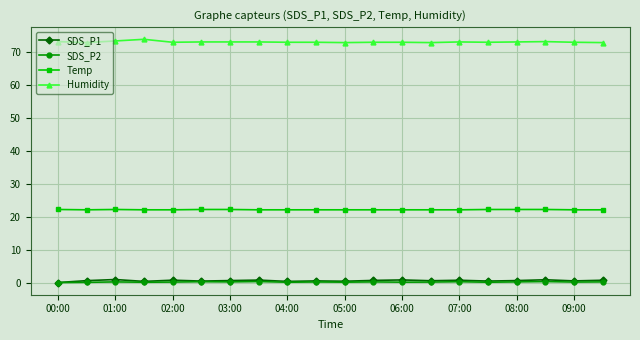

Is this an area chart (filled region under the line)?

No